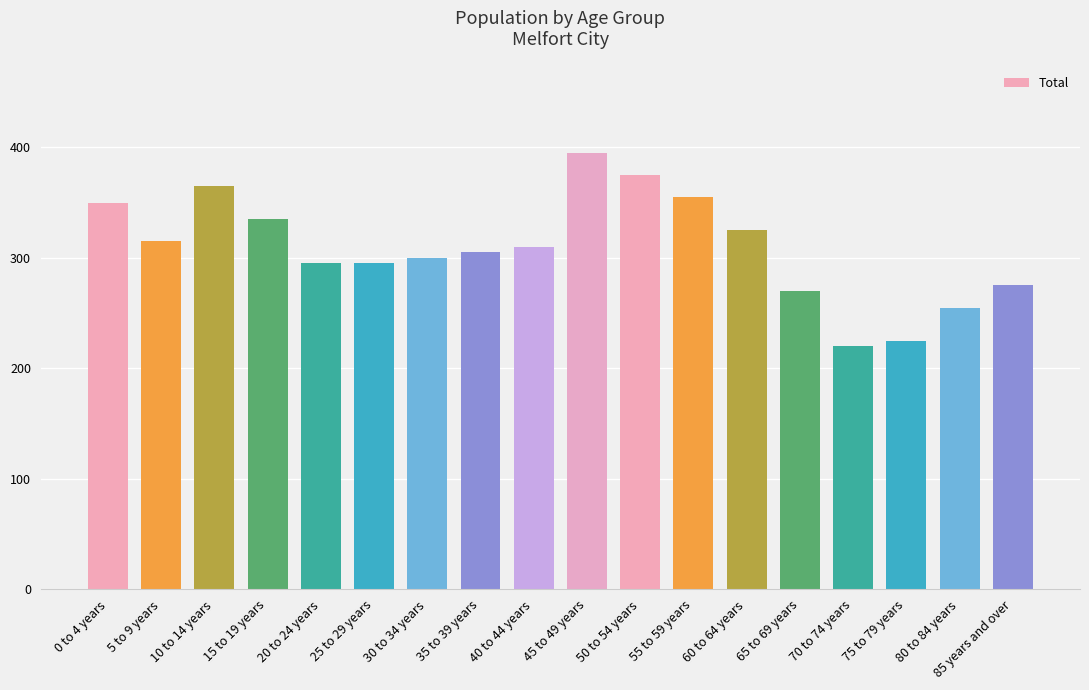

The value at 30 to 34 years is 101. True or false?

False